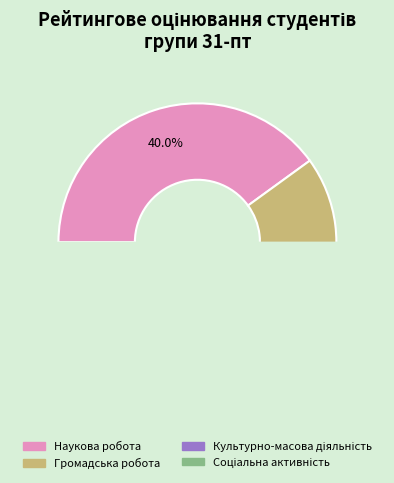

The Культурно-масова діяльність slice represents 17% of the pie. True or false?

False